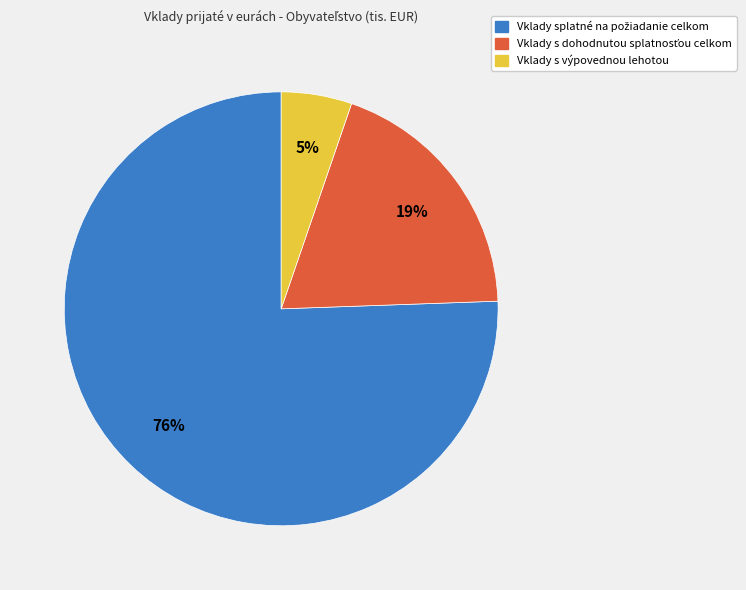

To the nearest percent, what is the average slice percentage?

33%